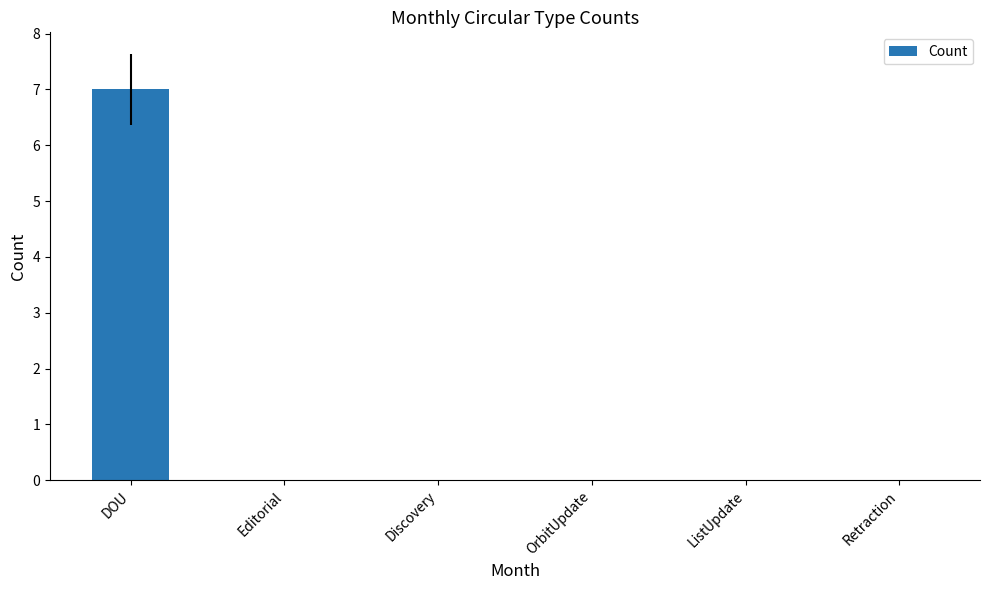

Which has a higher value, Editorial or DOU?

DOU